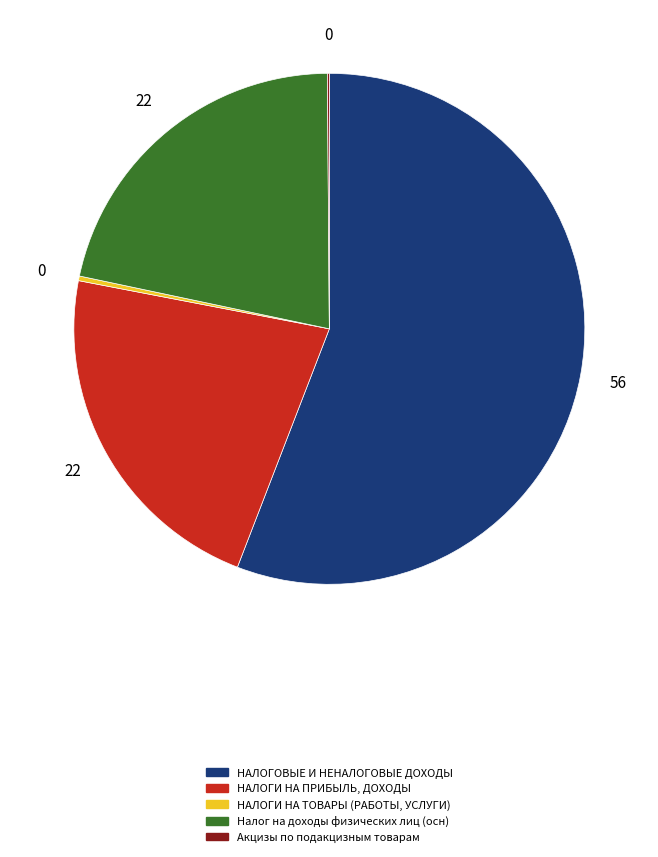

Do НАЛОГИ НА ТОВАРЫ (РАБОТЫ, УСЛУГИ) and НАЛОГИ НА ПРИБЫЛЬ, ДОХОДЫ together represent more than half of the pie?

No